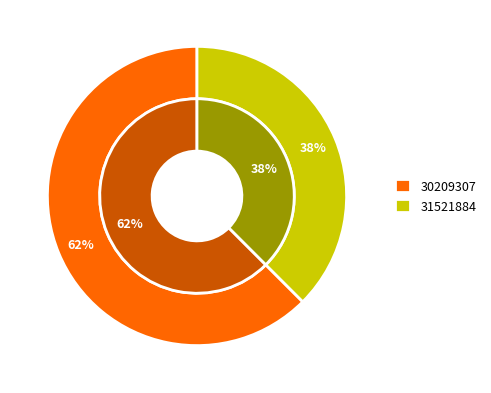

The 30209307 slice represents 71% of the pie. True or false?

False